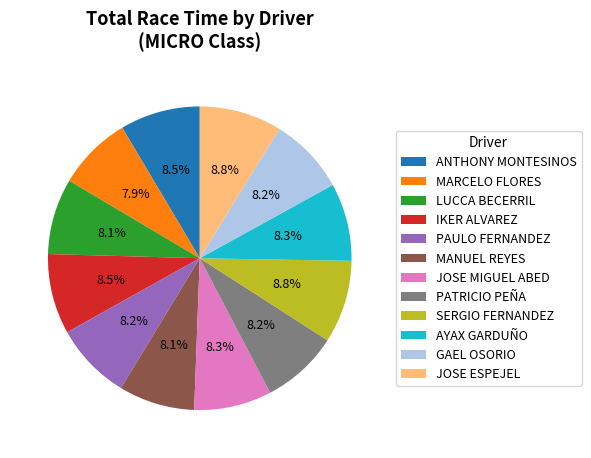

Is it true that PAULO FERNANDEZ is 8% of the pie?

True